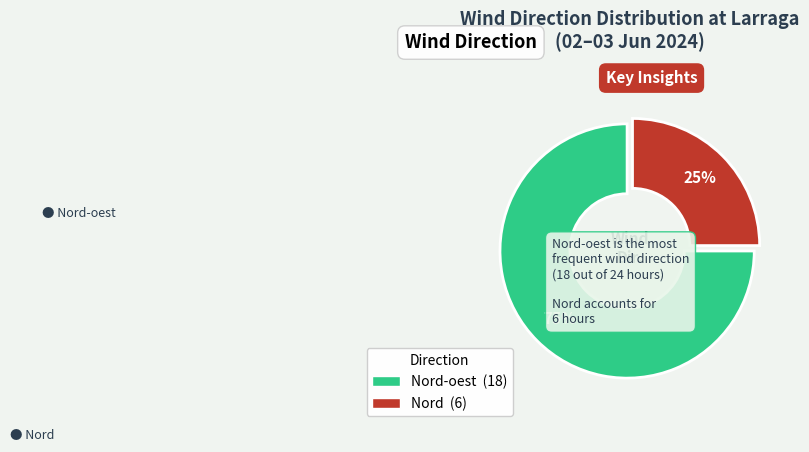

To the nearest percent, what is the average slice percentage?

50%